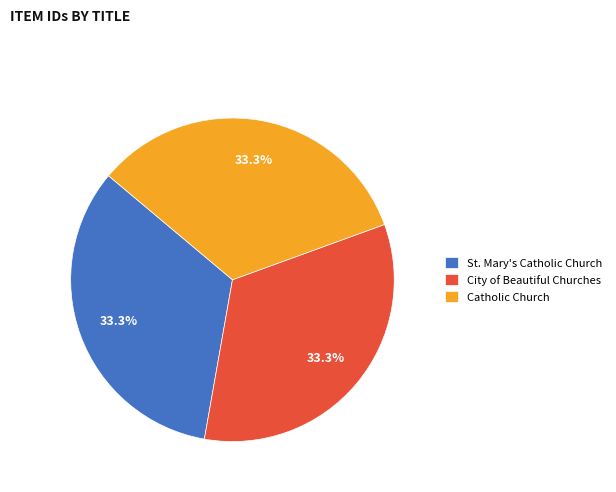

Is City of Beautiful Churches the majority of the pie?

No